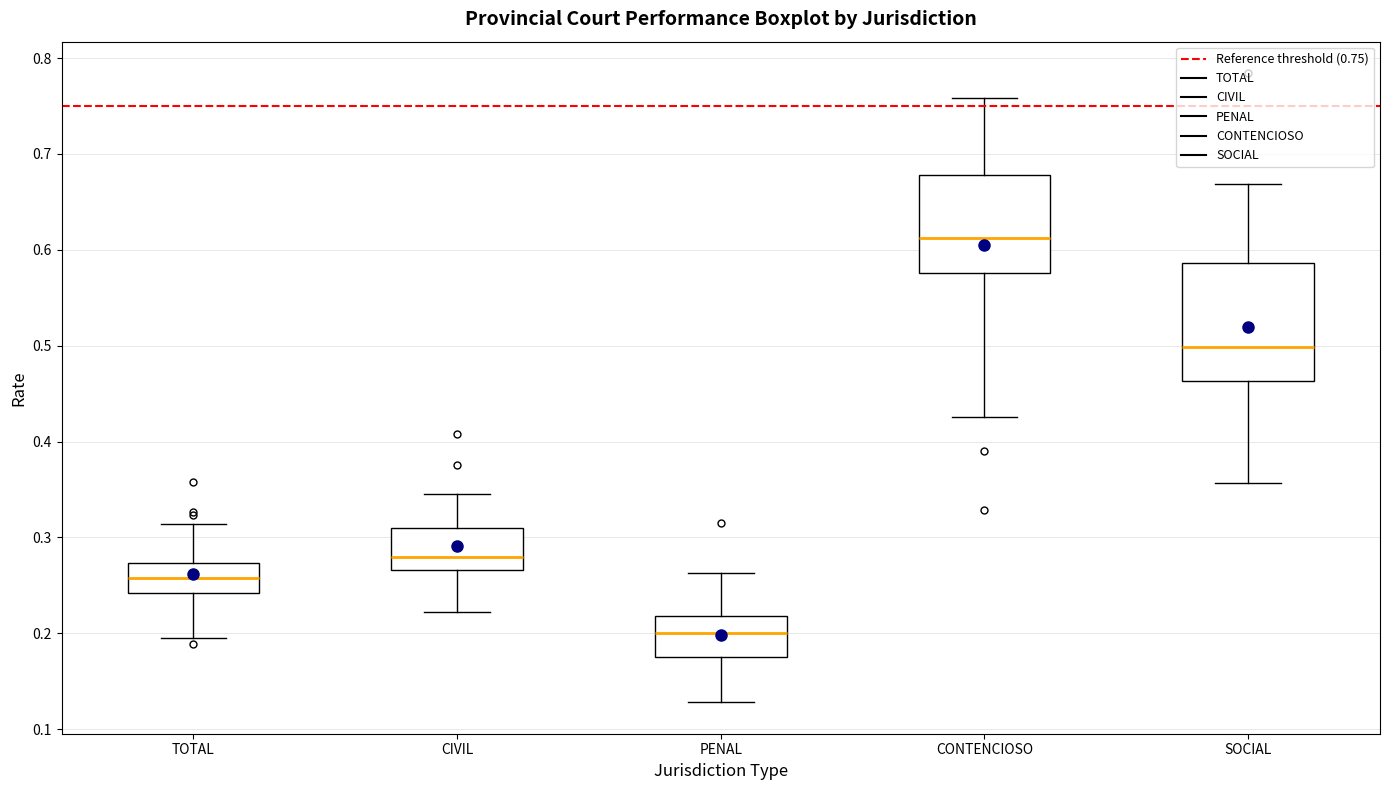

Reading left to right, read every box against the y-axis: the position of its median line, the range the box covers, and the ends of its whiskers. The values are not printed on the chart, so give them approximately, as read against the axis.

TOTAL: median 0.26, box 0.24 to 0.27, whiskers 0.20 to 0.31
CIVIL: median 0.28, box 0.27 to 0.31, whiskers 0.22 to 0.34
PENAL: median 0.20, box 0.18 to 0.22, whiskers 0.13 to 0.26
CONTENCIOSO: median 0.61, box 0.58 to 0.68, whiskers 0.43 to 0.76
SOCIAL: median 0.50, box 0.46 to 0.59, whiskers 0.36 to 0.67